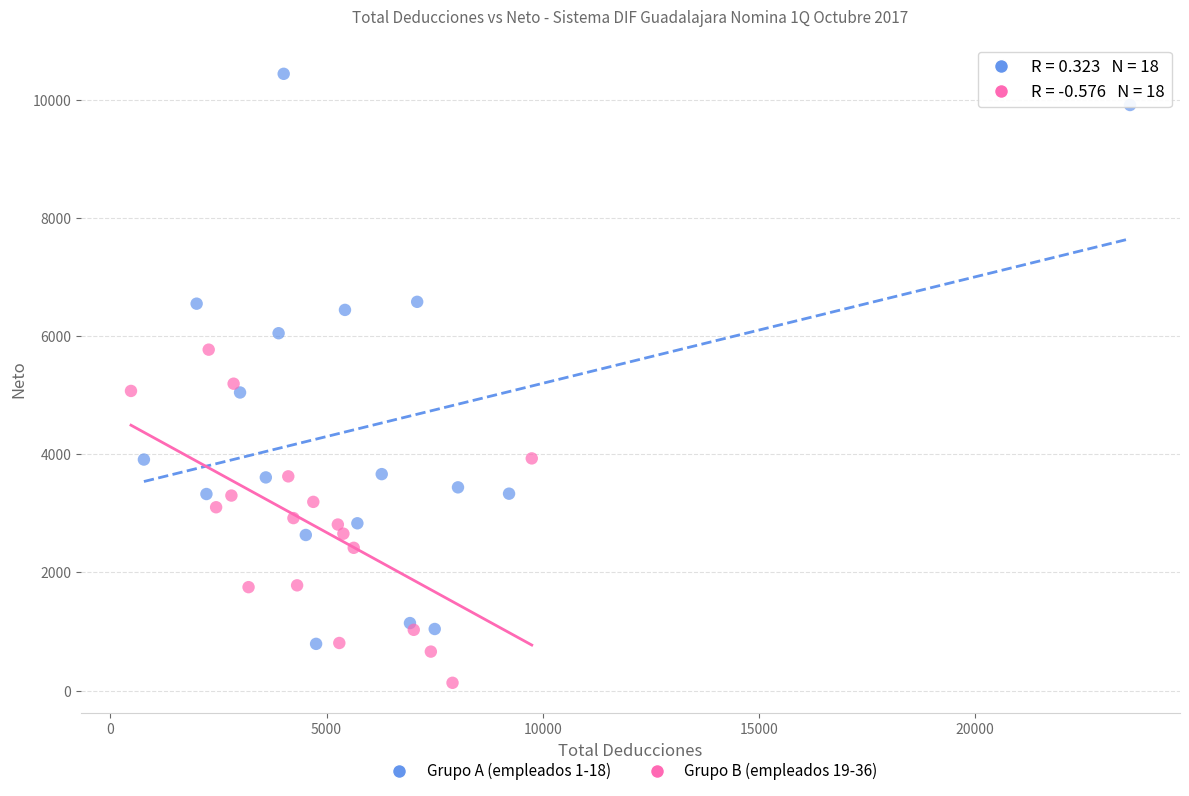

Which series has the widest spread of Y values?

Grupo A (empleados 1-18)